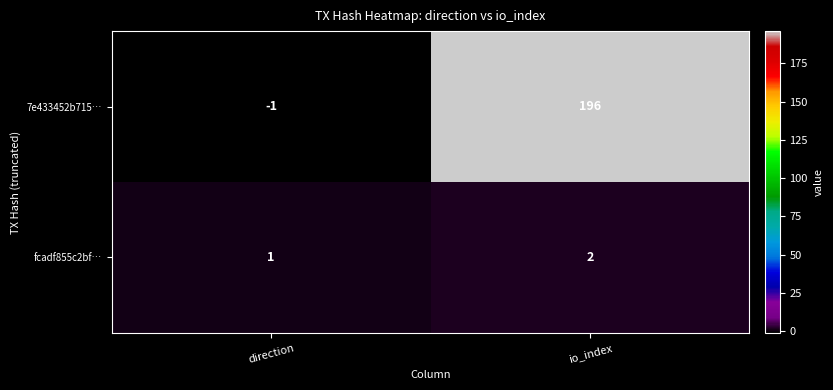

Reading left to right, what are all the values shown in this chart?

7e433452b715…: direction=-1	io_index=196
fcadf855c2bf…: direction=1	io_index=2